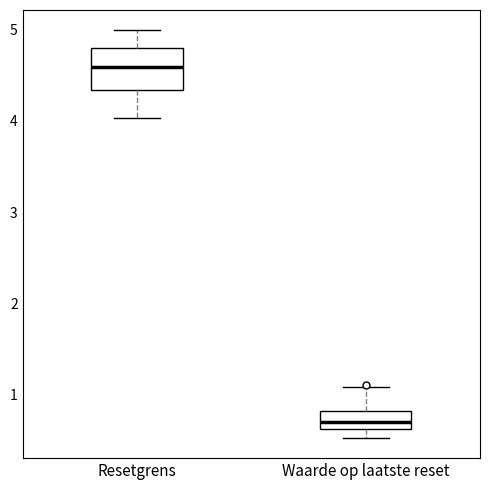

Which box's median line is the lowest?

Waarde op laatste reset